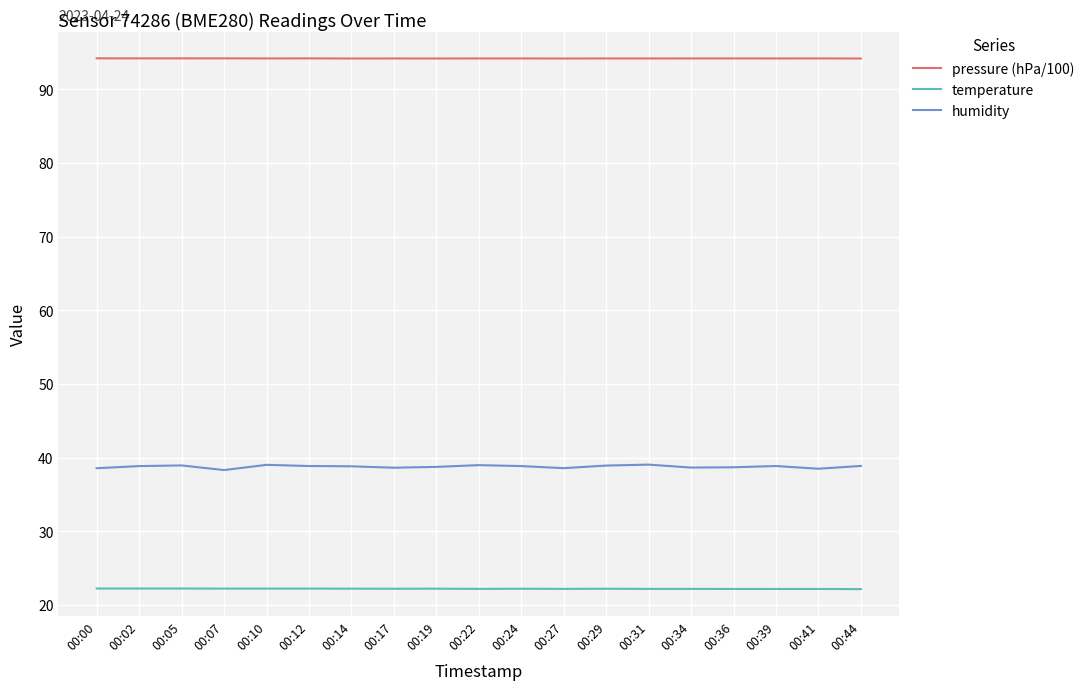

Does the chart have visible grid lines?

Yes